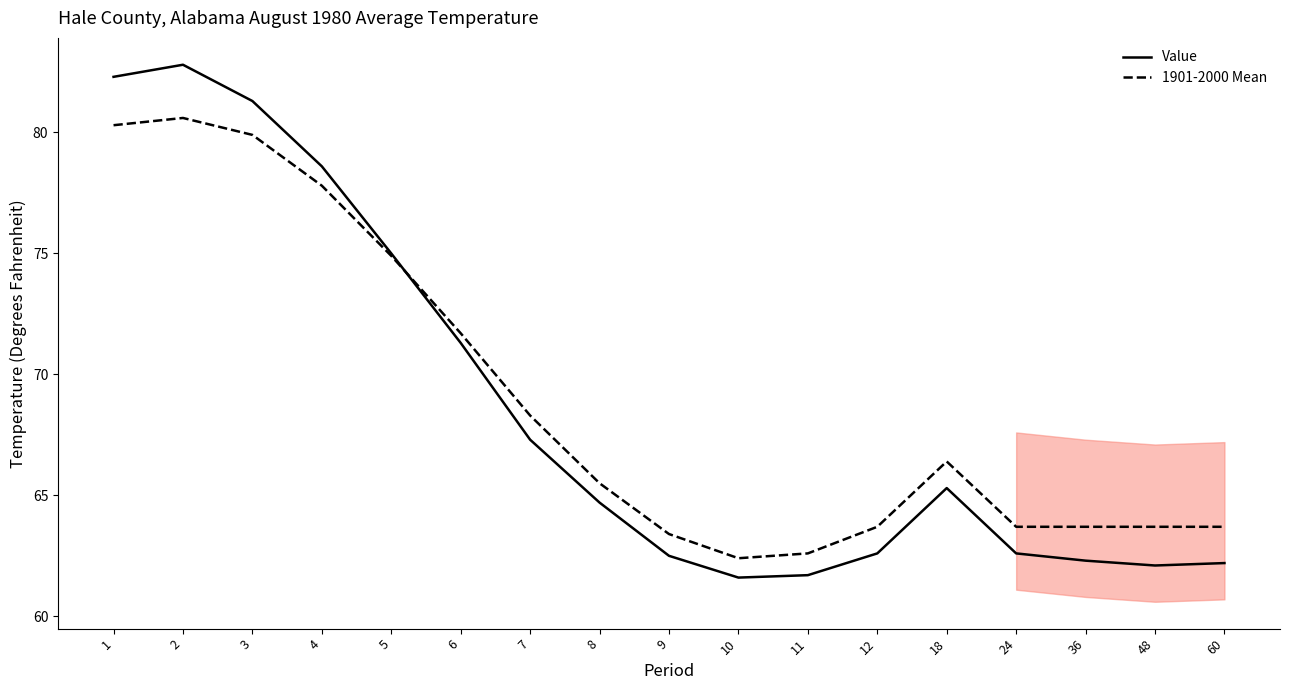

What is the average value of the Value series?

68.6